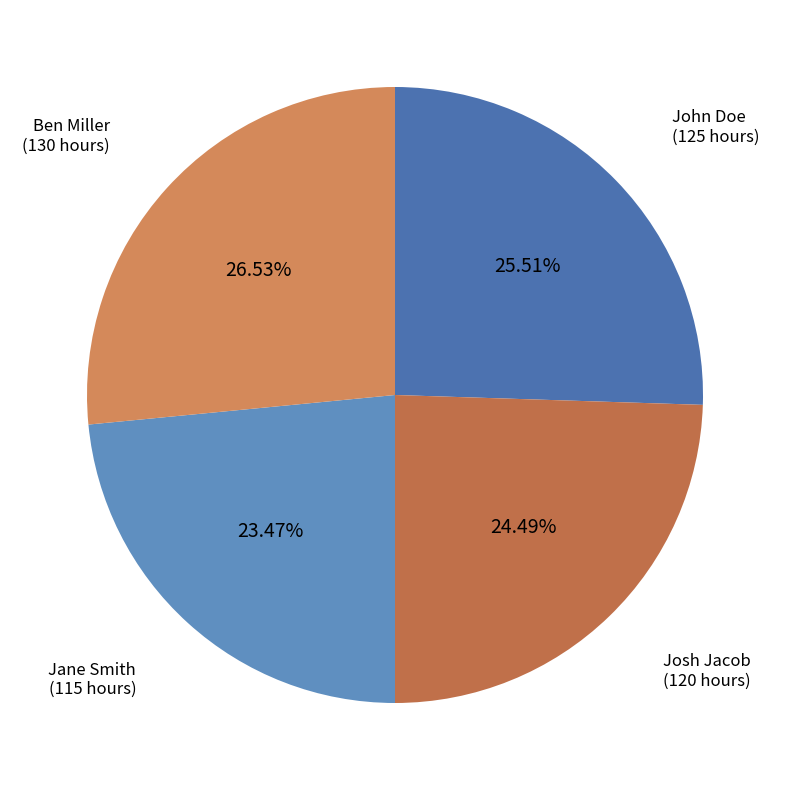

Does any single category account for the majority?

No